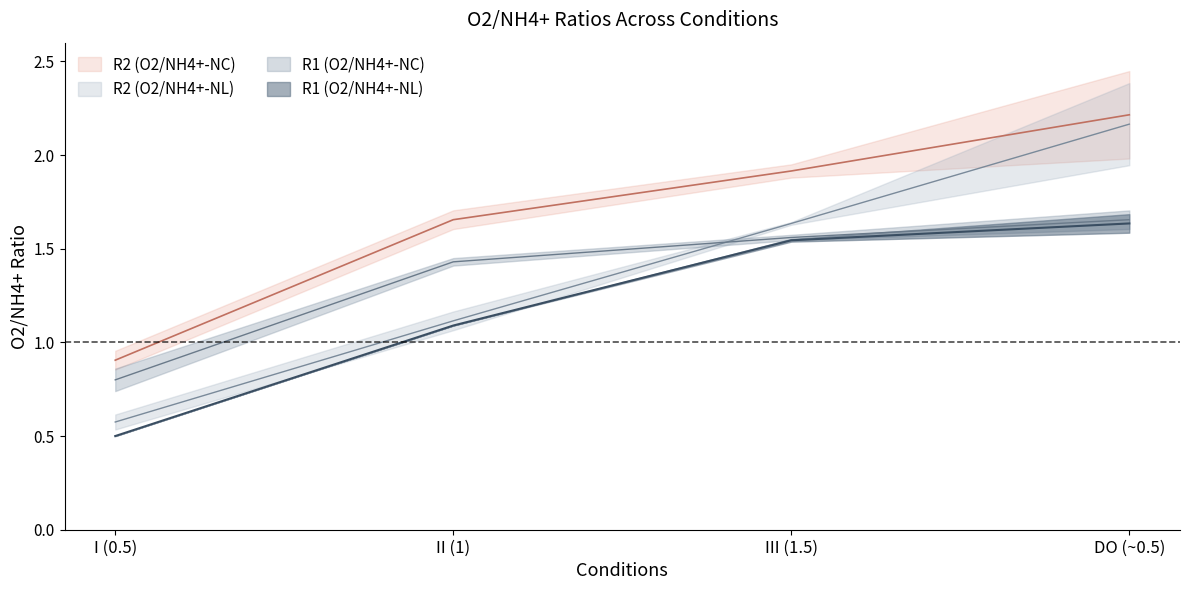

How many data points does each series have?

4